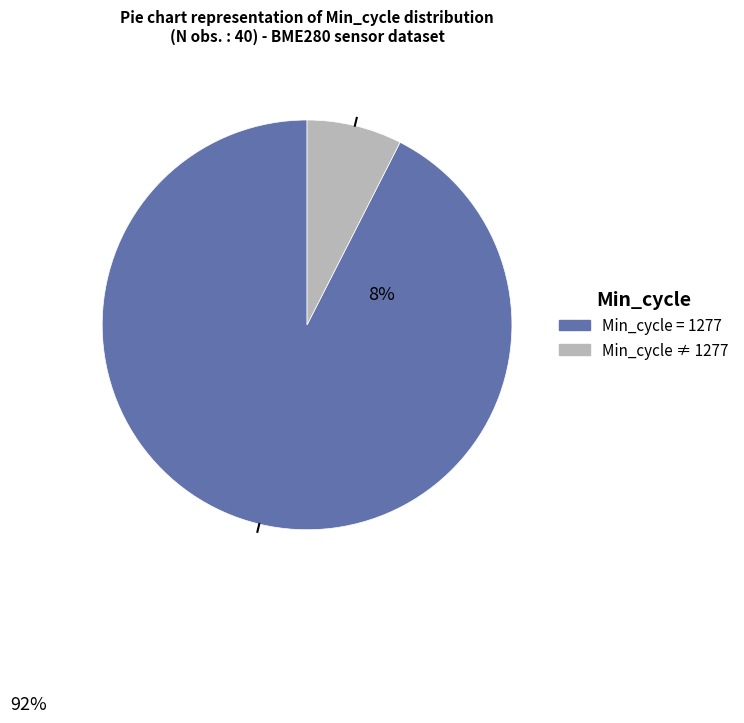

Is there a majority slice in this chart?

Yes